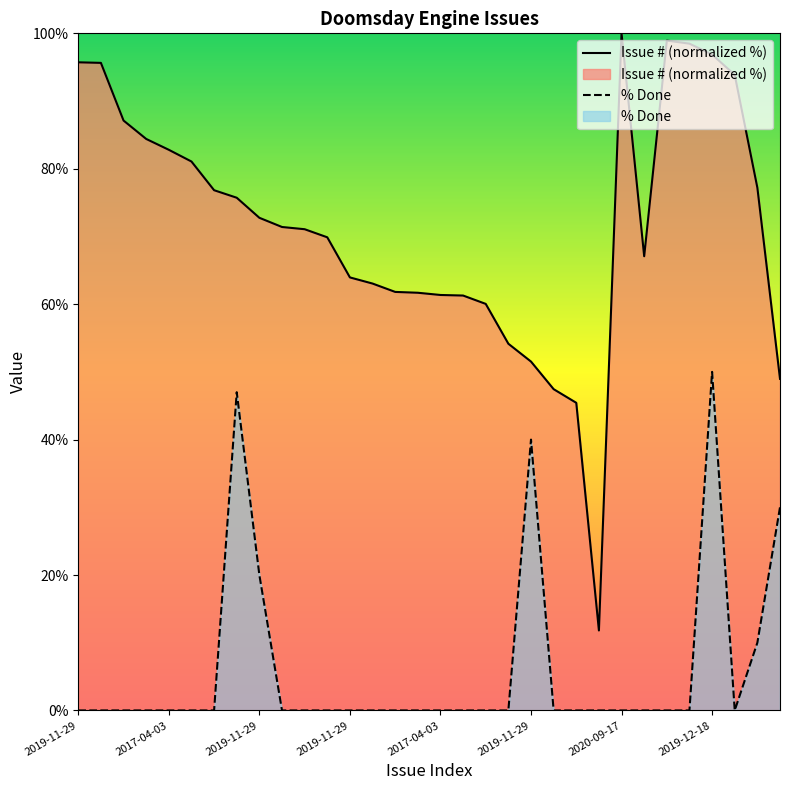

What are all the series names shown in the legend?

Issue #, % Done